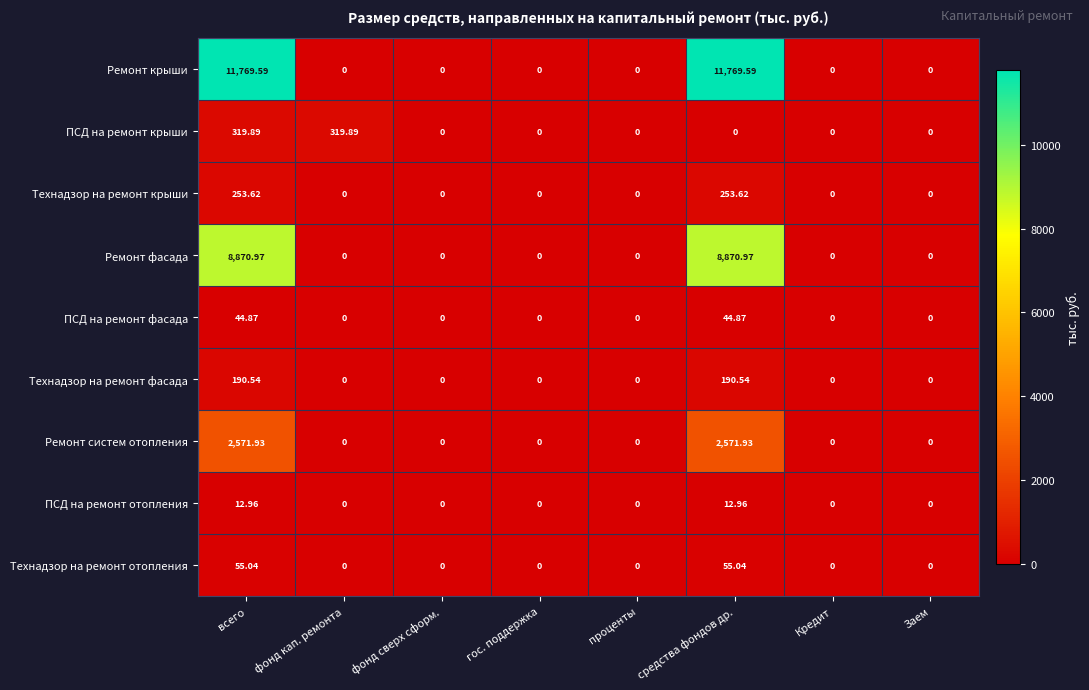

Is the value of Ремонт крыши at средства фондов др. greater than the value of Технадзор на ремонт крыши at фонд кап. ремонта?

Yes